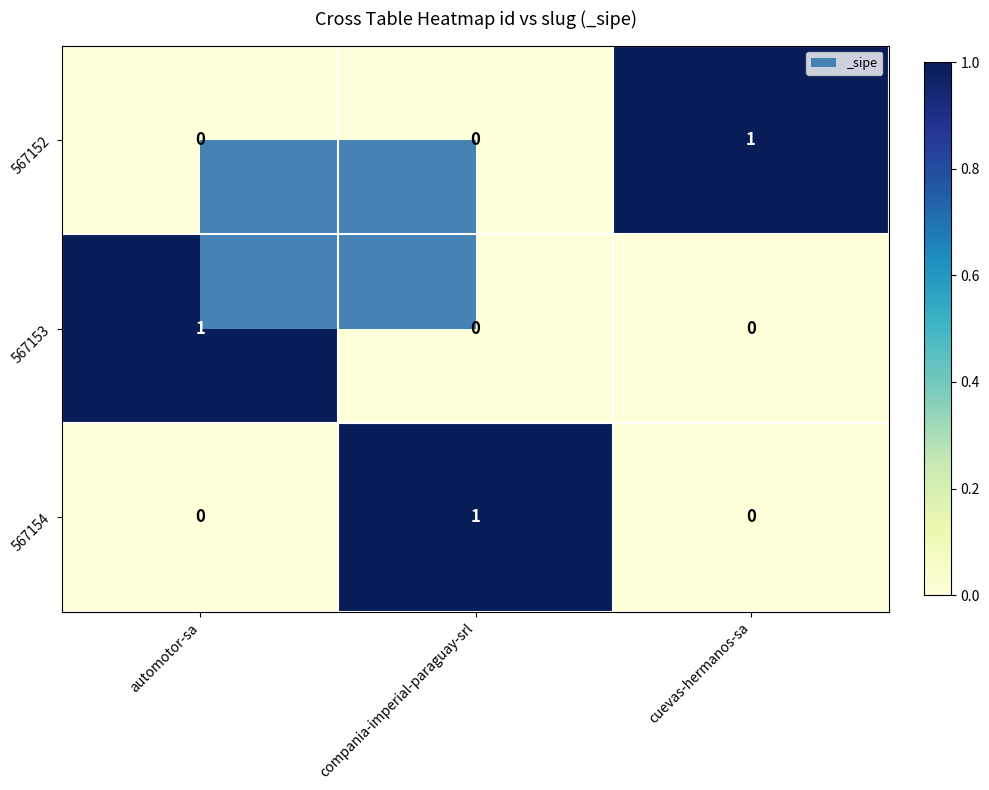

At how many categories does at least one series exceed 0?

3